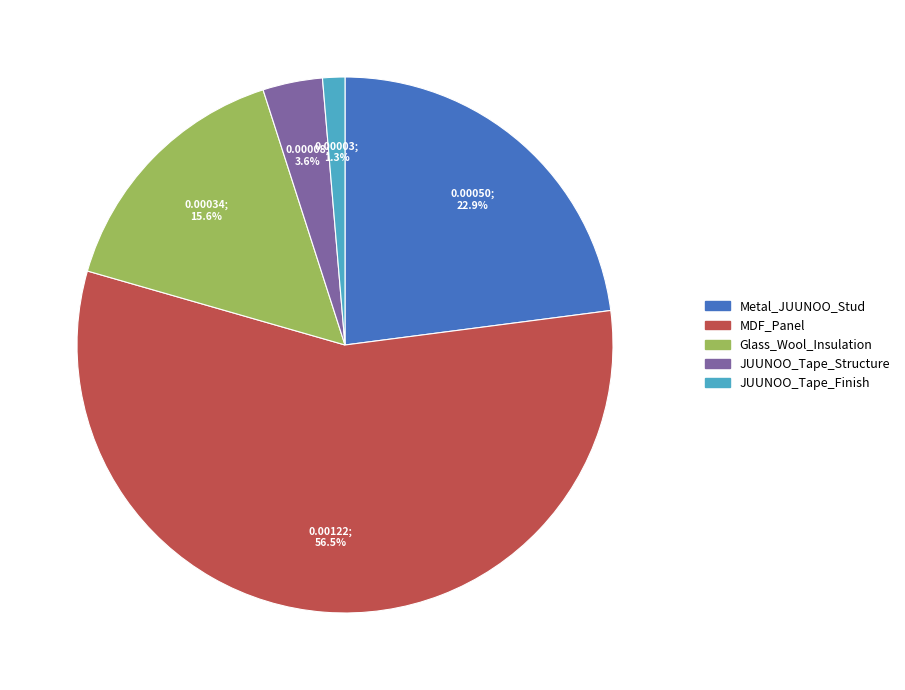

How many slices are in this pie chart?

5